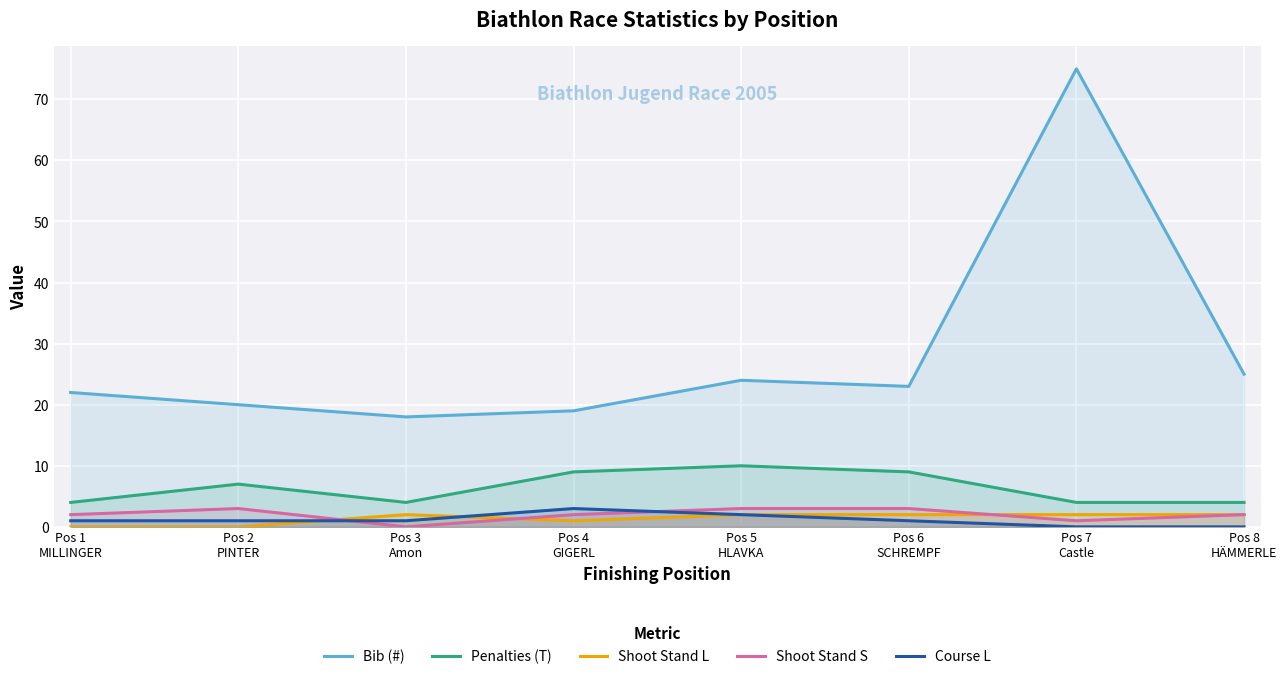

True or false: Course L and Penalties (T) cross at least once.

False